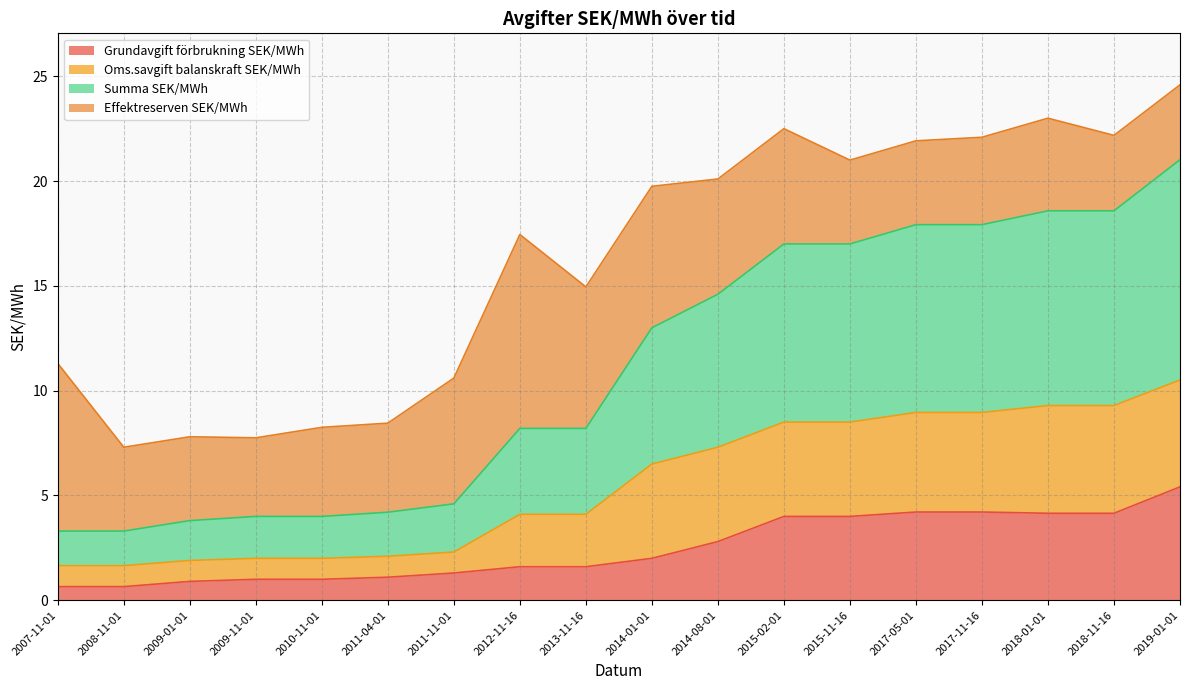

What is the maximum value for Grundavgift förbrukning SEK/MWh?

5.4